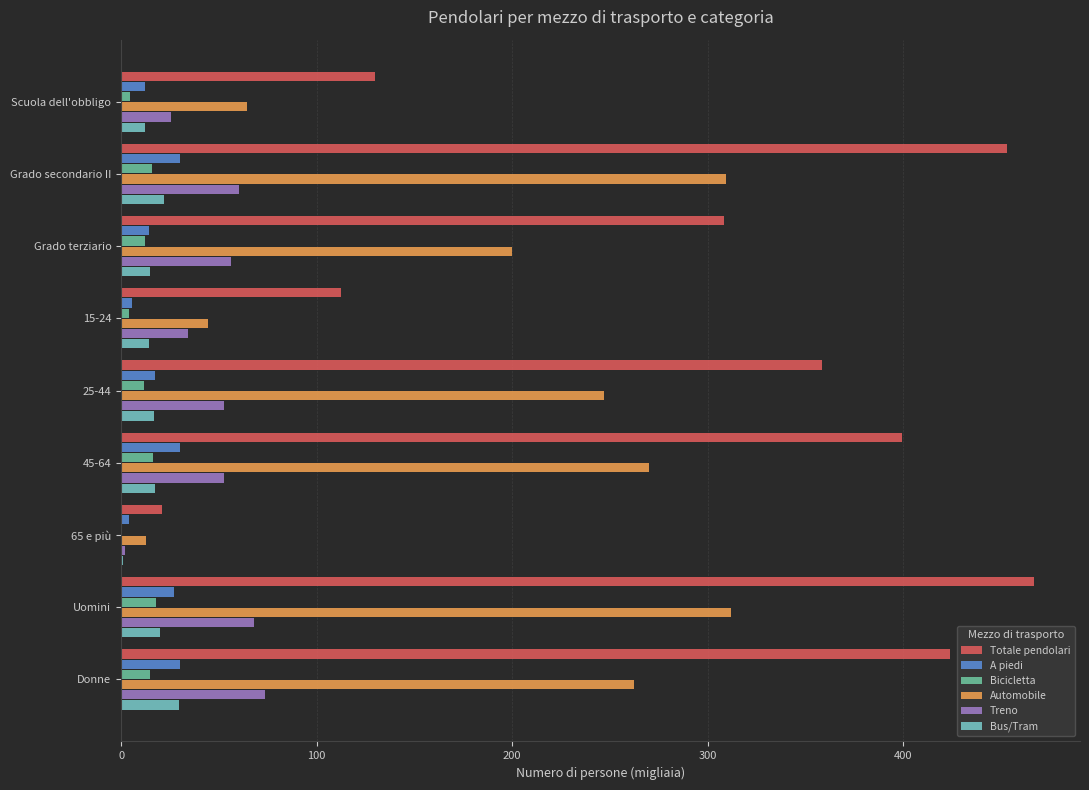

What is the greatest value displayed?

466.9